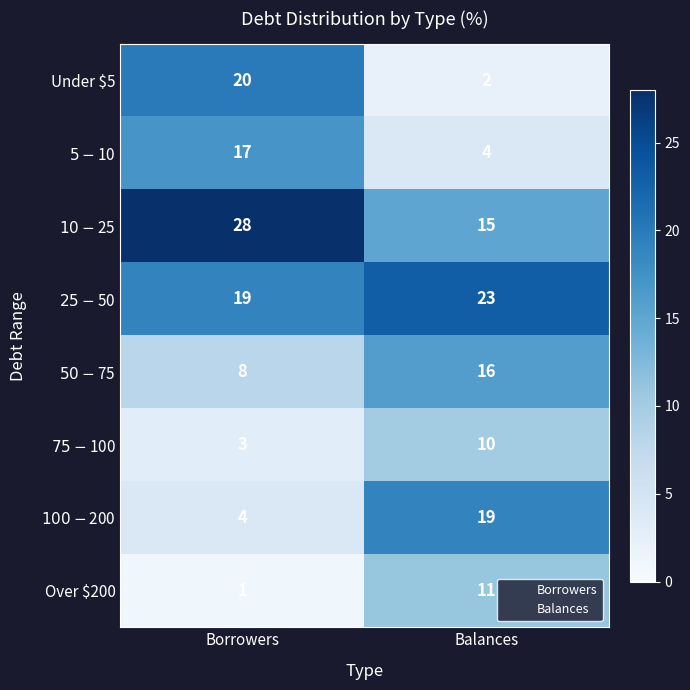

What is the difference between the highest and lowest values at Balances?

21